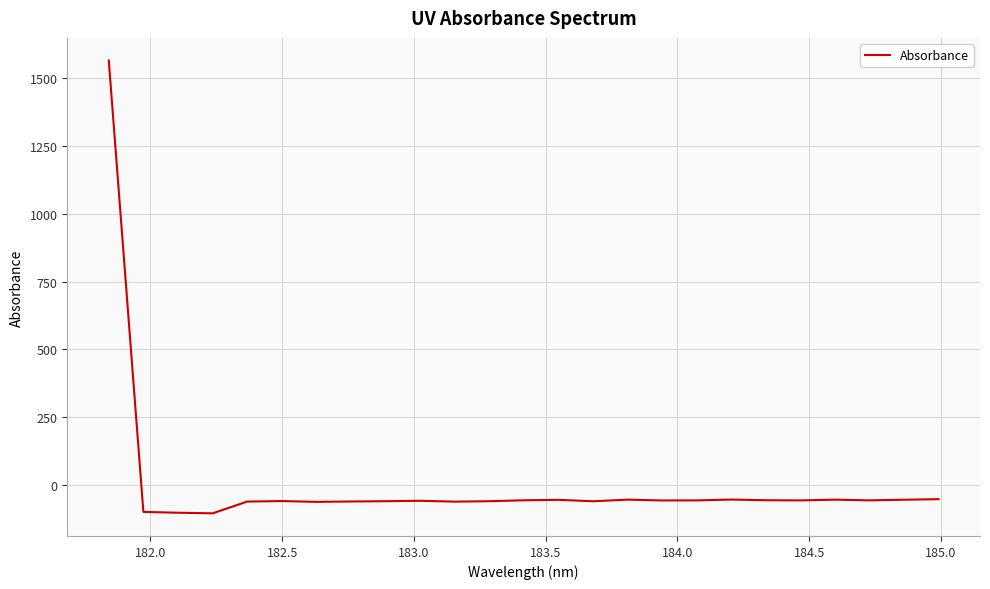

What is the minimum value shown in the chart?

-102.4